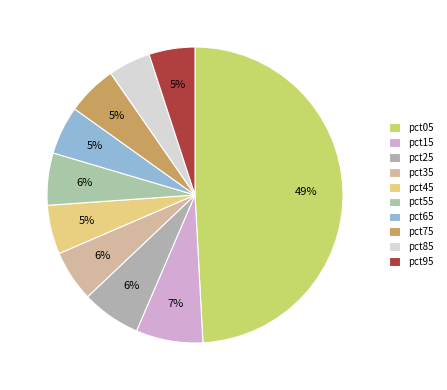

Combined, do pct25 and pct85 account for over 50%?

No